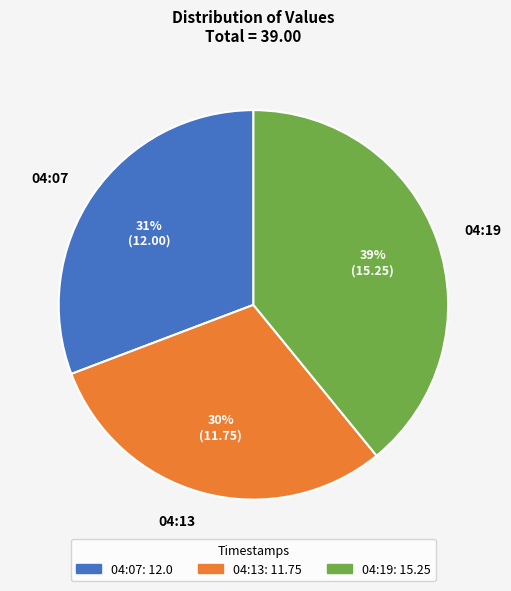

To the nearest percent, what percentage of the pie is 04:07?

31%